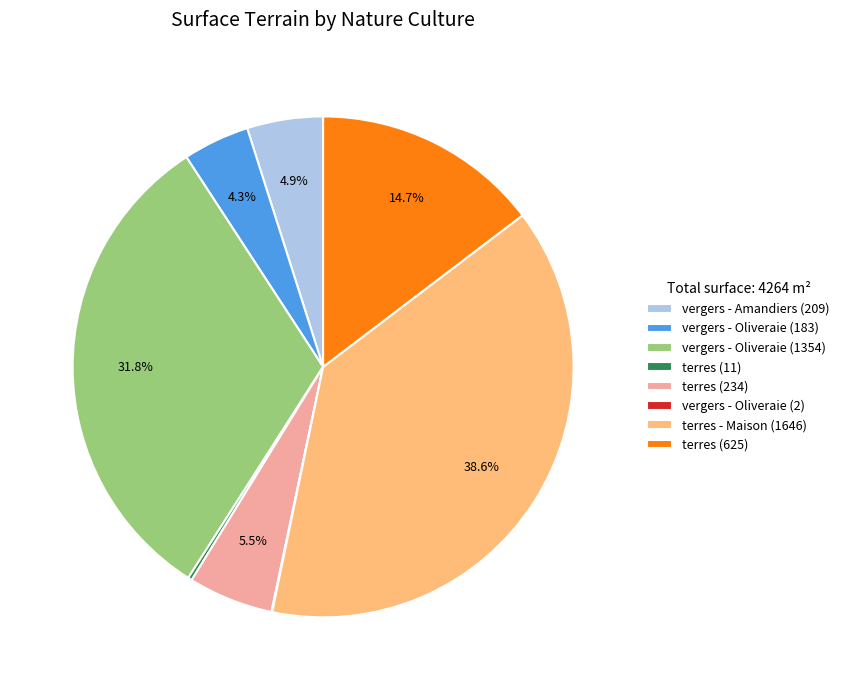

Which category has the biggest portion of the pie?

terres - Maison (1646)